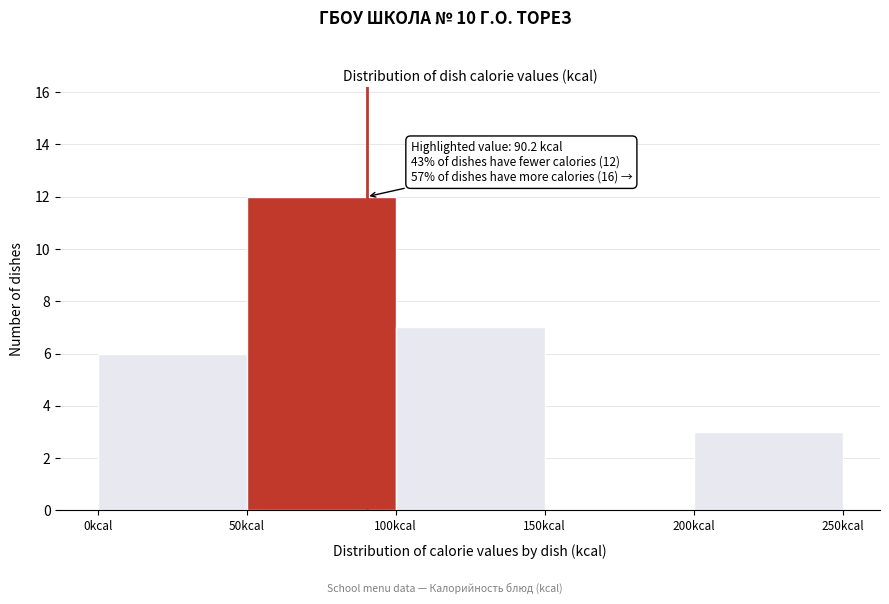

Which range on the x-axis has the tallest bar?

50 to 100